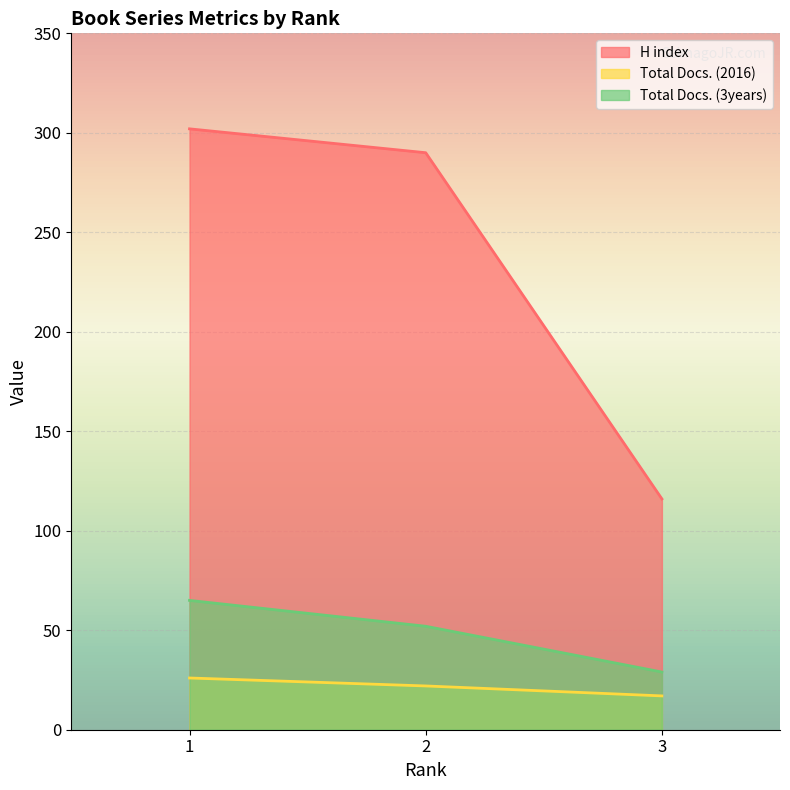

Which series changed the most between 2 and 3?

H index